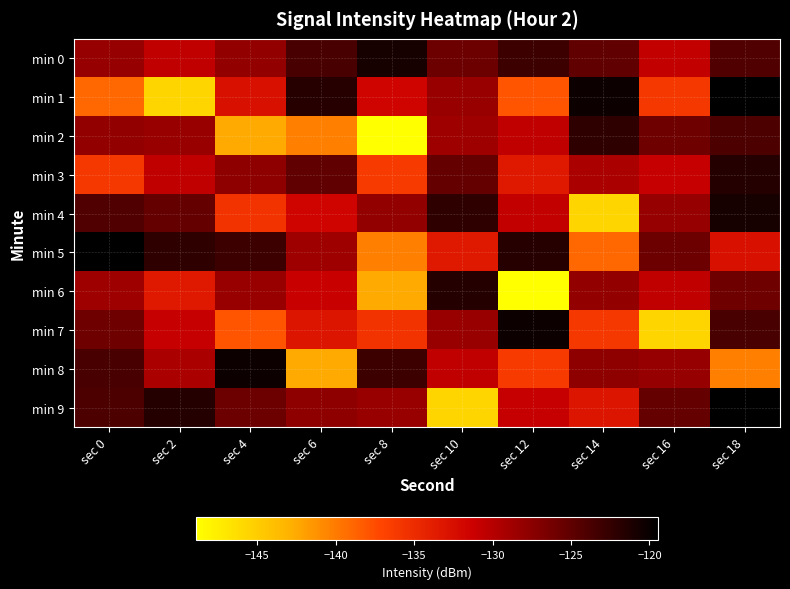

Which series changed the most between sec 0 and sec 10?

min 9